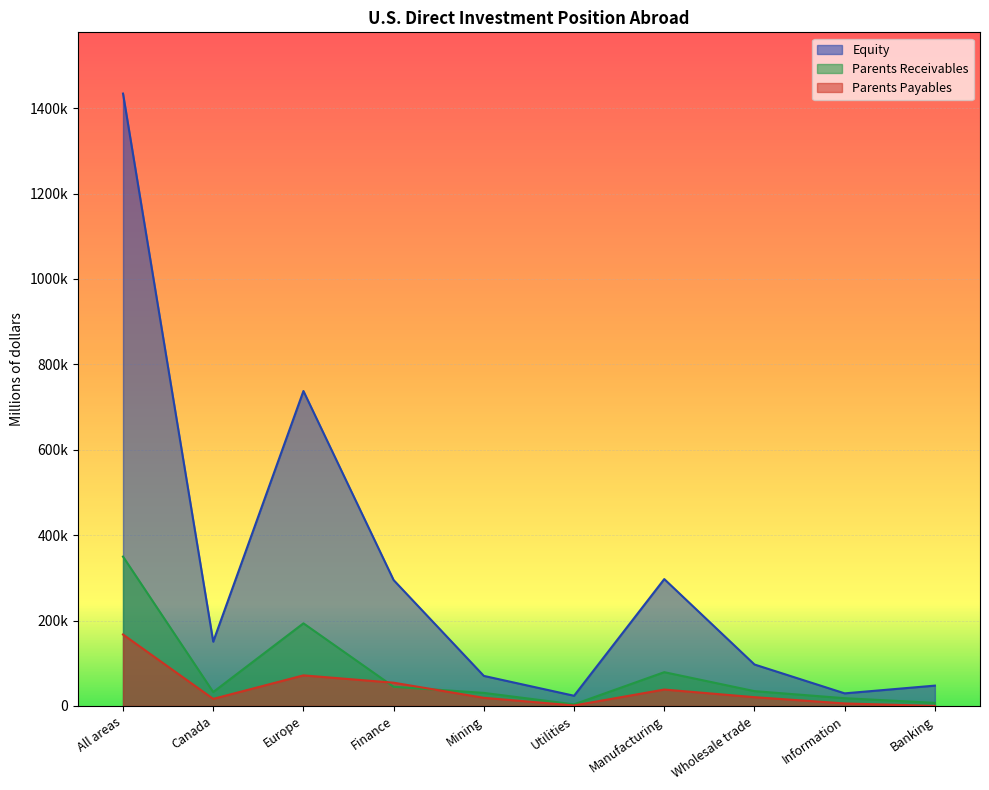

True or false: Parents Payables and Equity cross at least once.

False